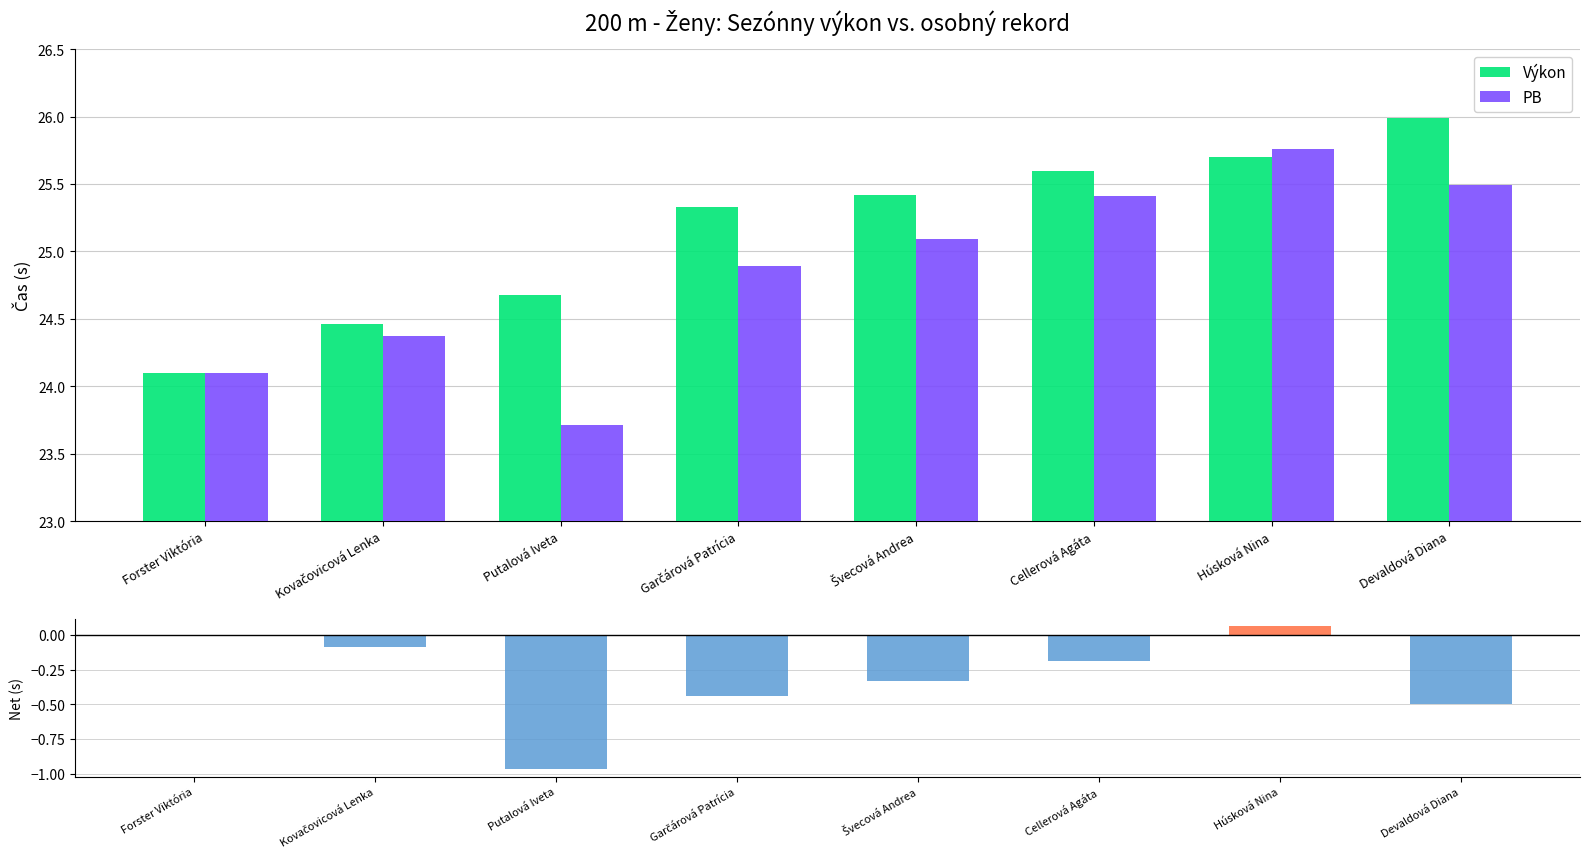

What is the average value of the Výkon series?

25.2